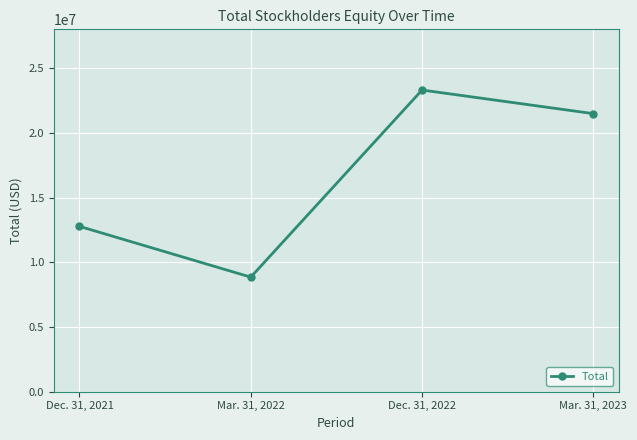

What is the maximum value shown in the chart?

23309372